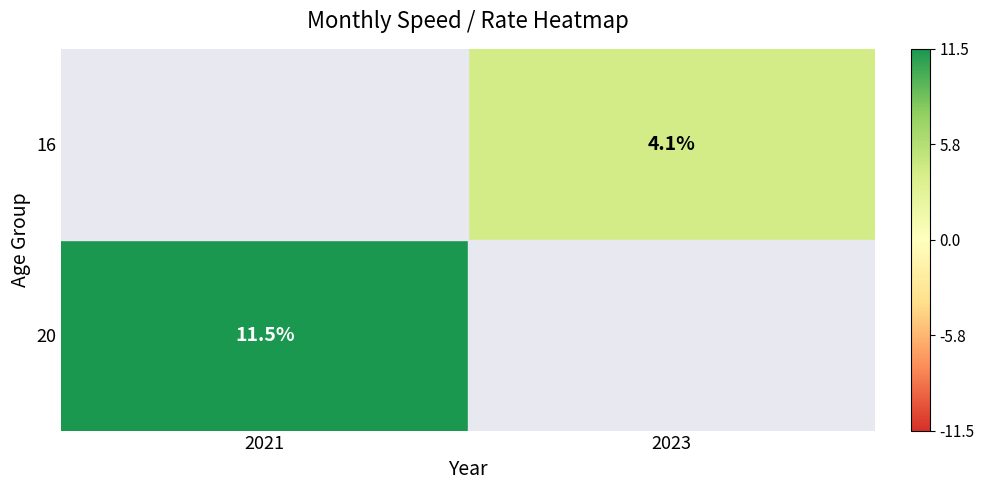

True or false: 20 has a value of 17.5 at 2021.

False